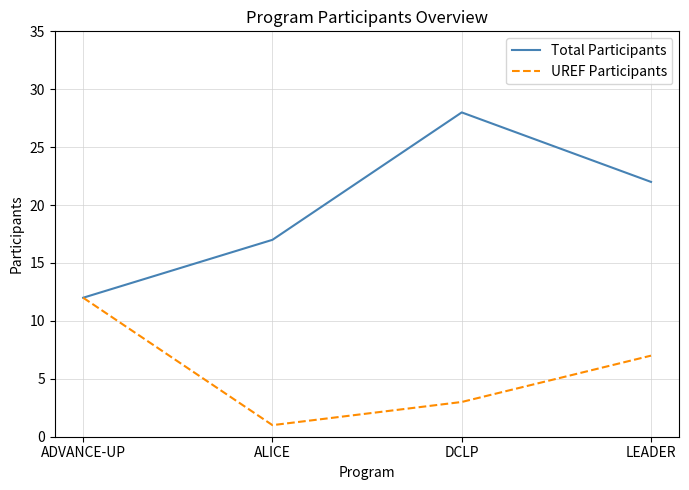

Rank the series by their average value, from highest to lowest.

Total Participants, UREF Participants